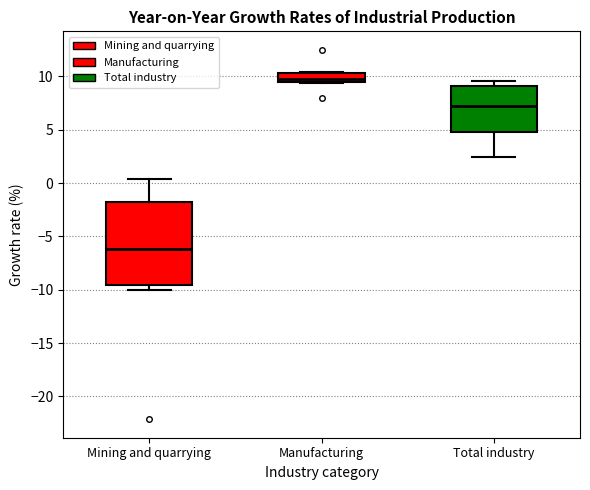

Reading left to right, transcribe this box plot: for each box, give where its median line is, the range the box spans, and where its two whiskers end, as read against the y-axis. The values are not printed on the chart, so give them approximately, as read against the axis.

Mining and quarrying: median -6.0, box -9.5 to -1.5, whiskers -10.0 to 0.5
Manufacturing: median 10.0, box 9.5 to 10.5, whiskers 9.5 to 10.5
Total industry: median 7.5, box 5.0 to 9.0, whiskers 2.5 to 9.5